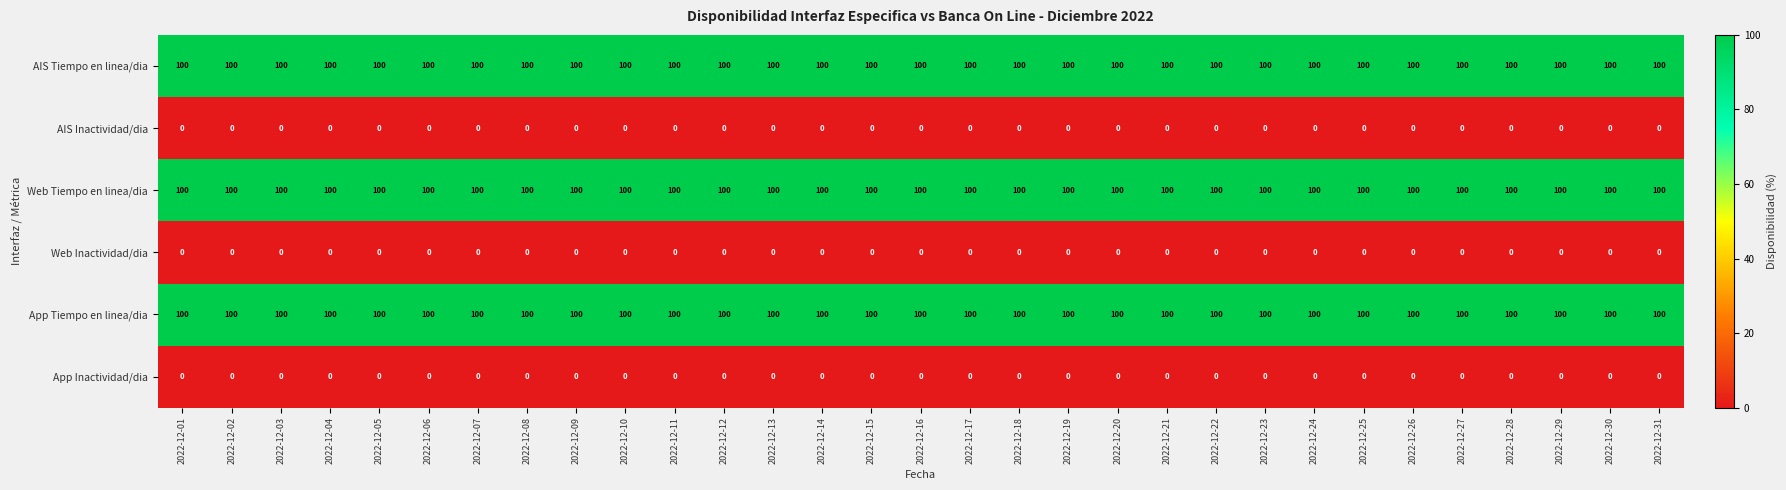

What is the sum of the Web Tiempo en linea/dia values at 2022-12-01 and 2022-12-09?

200